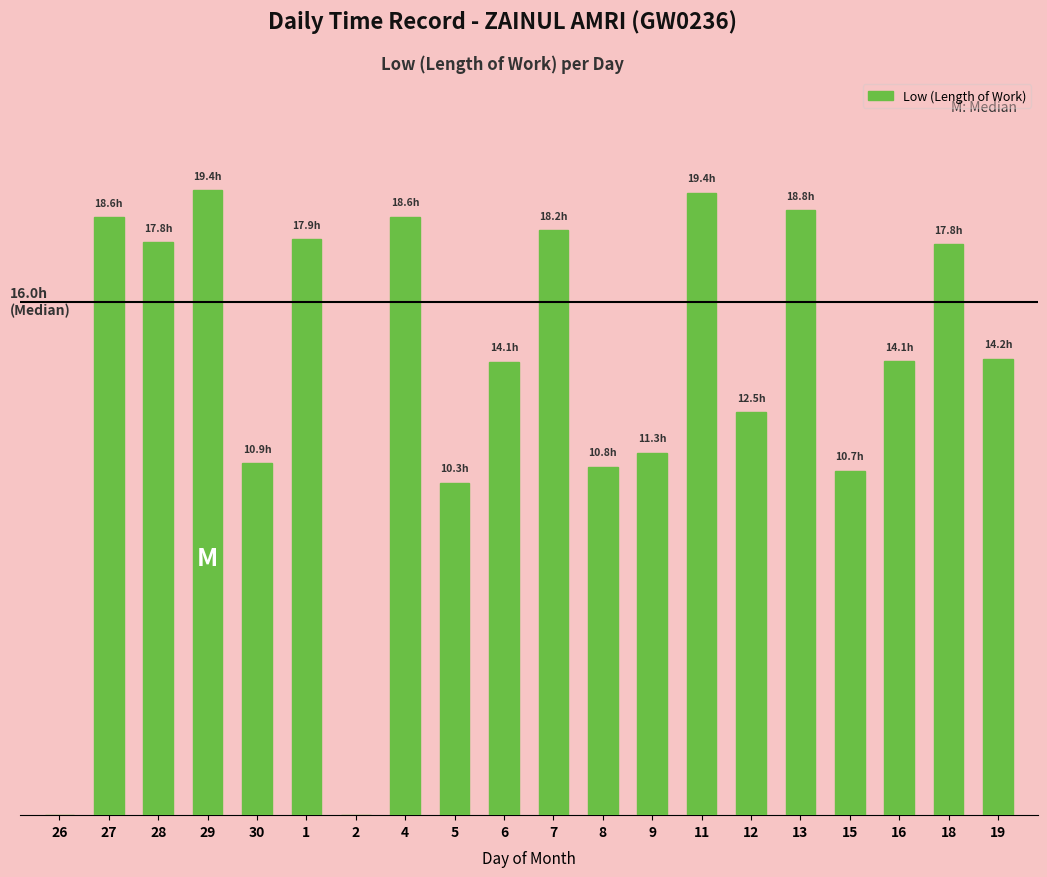

Between 18 and 13, which is larger?

13